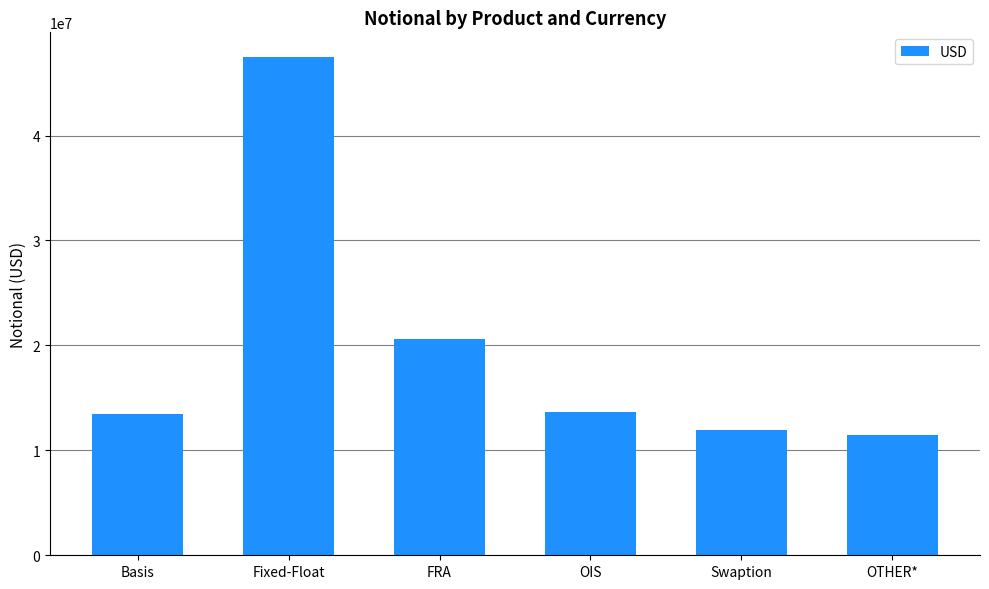

What is the label of the 5th bar from the right?

Fixed-Float